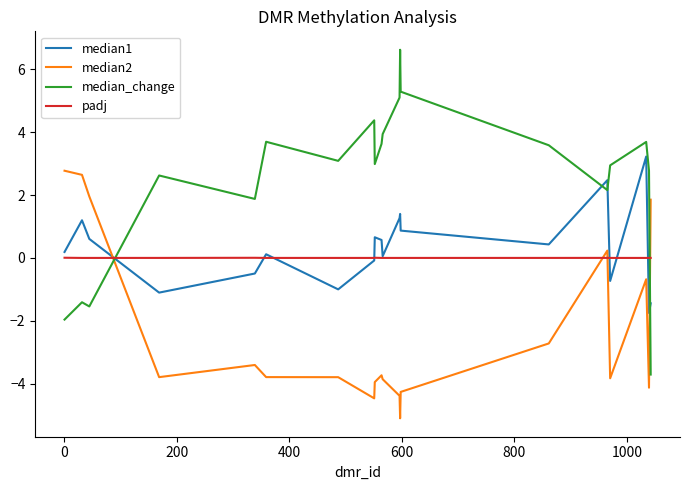

True or false: median2 and padj intersect in this chart.

True